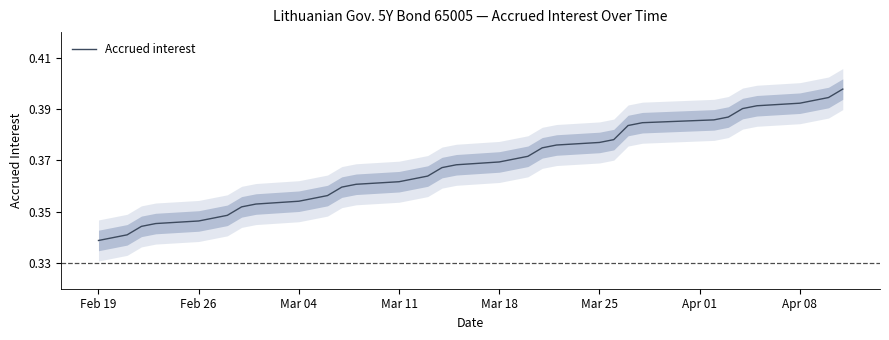

What is the smallest value displayed?

0.3